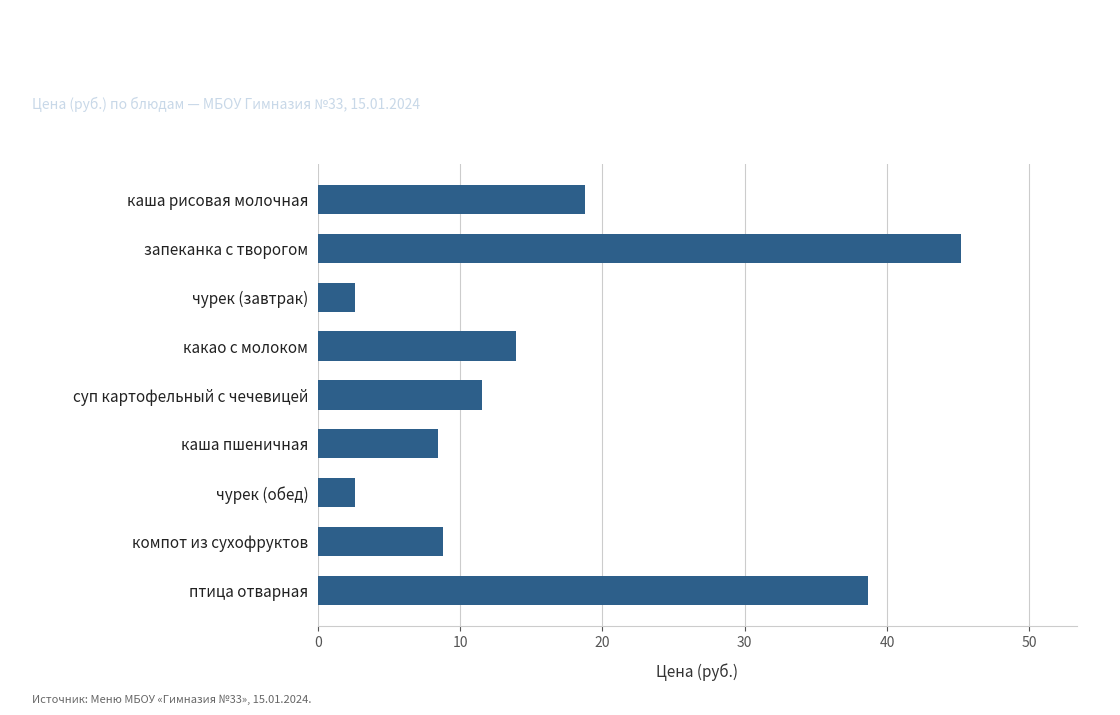

What is the change in value from чурек (завтрак) to птица отварная?

+36.1